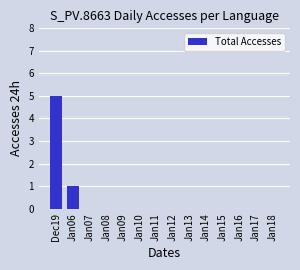

Reading left to right, transcribe all the data shown in this chart.

Dec19=5	Jan06=1	Jan07=0	Jan08=0	Jan09=0	Jan10=0	Jan11=0	Jan12=0	Jan13=0	Jan14=0	Jan15=0	Jan16=0	Jan17=0	Jan18=0